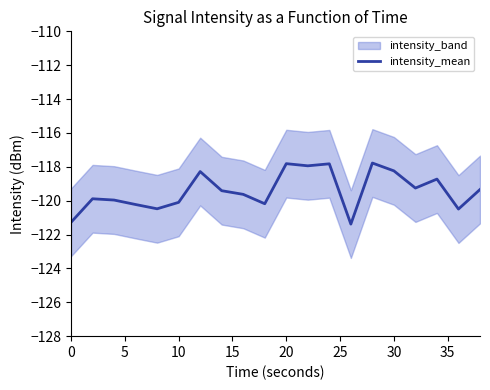

The value of intensity_mean at 20 is -117.8. True or false?

True